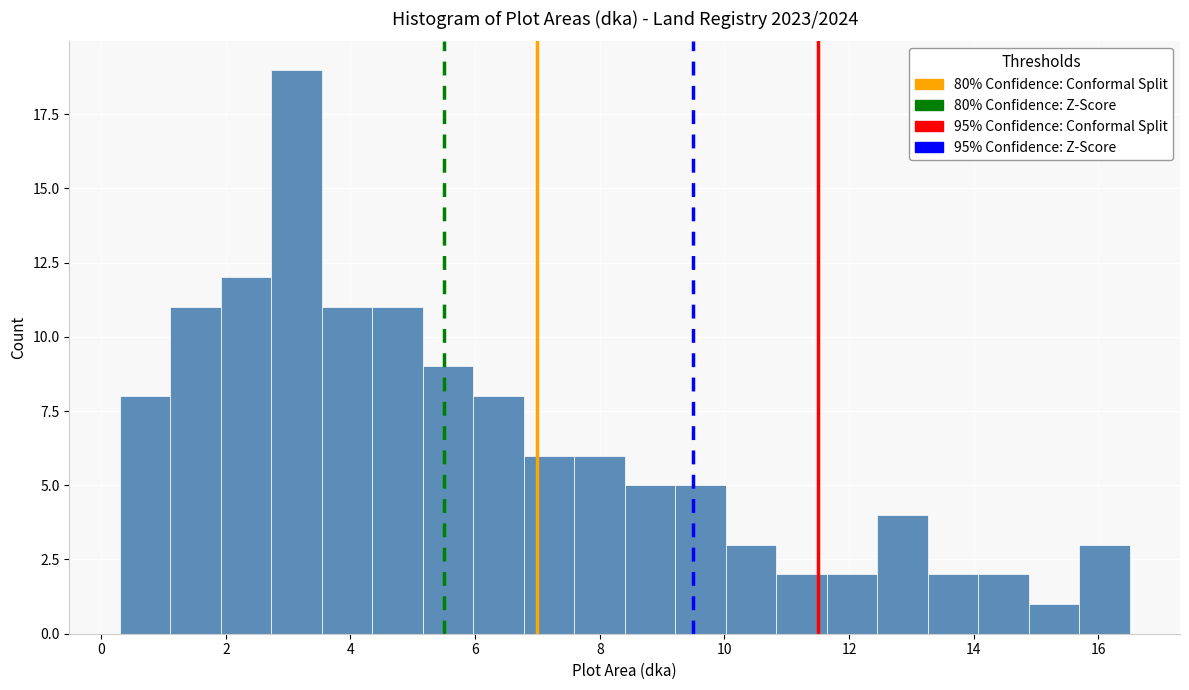

Over which range of the x-axis is the bar tallest?

2.8 to 3.6